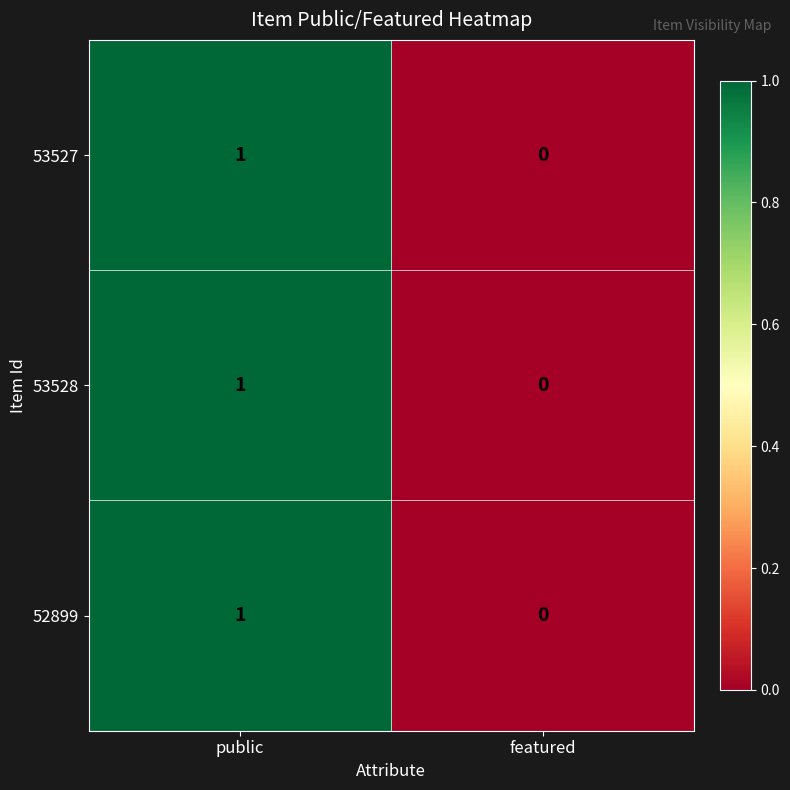

How many categories are shown in the chart?

2